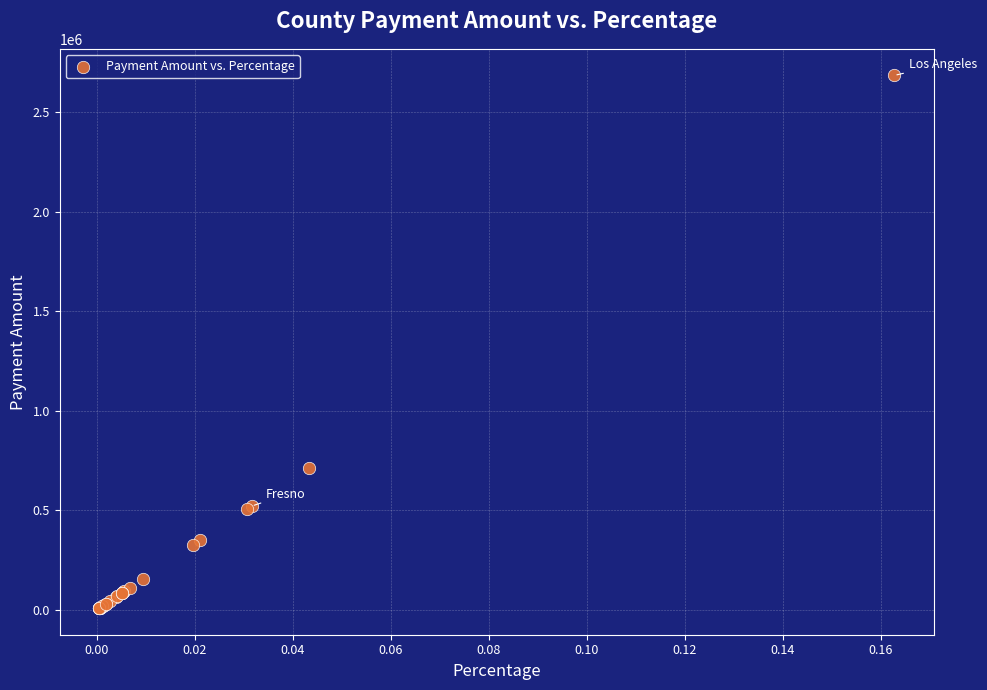

What Y value in the scatter plot is closest to 1345994?

713514.9